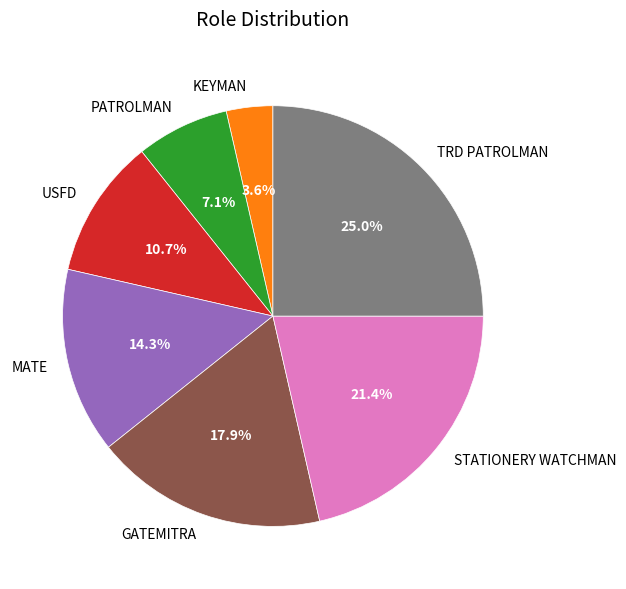

To the nearest percent, what is the difference between the largest and smallest slice percentages?

21%